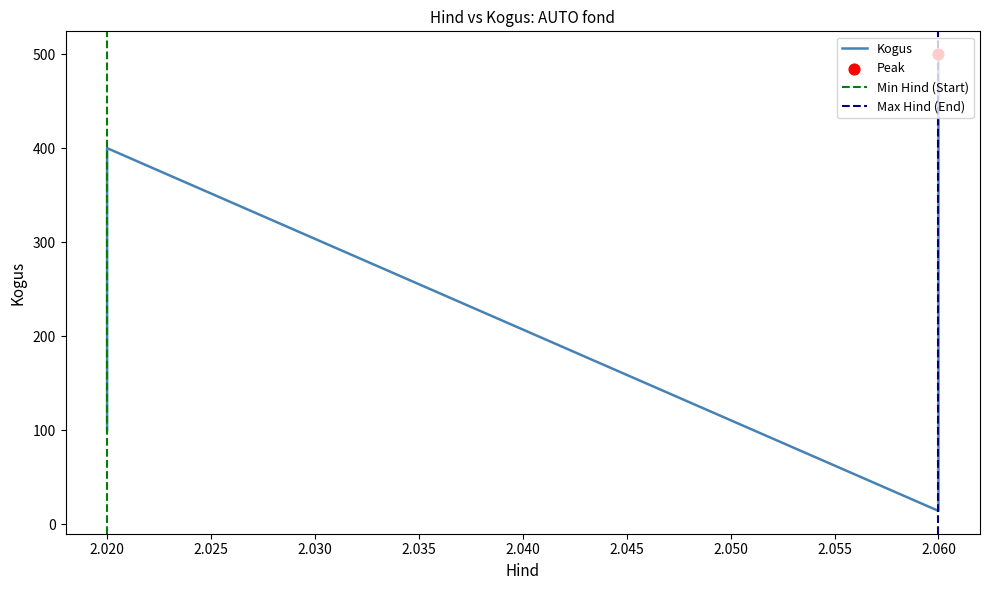

Approximately how many times larger is the value at 2.02 compared to 2.06?

0.8